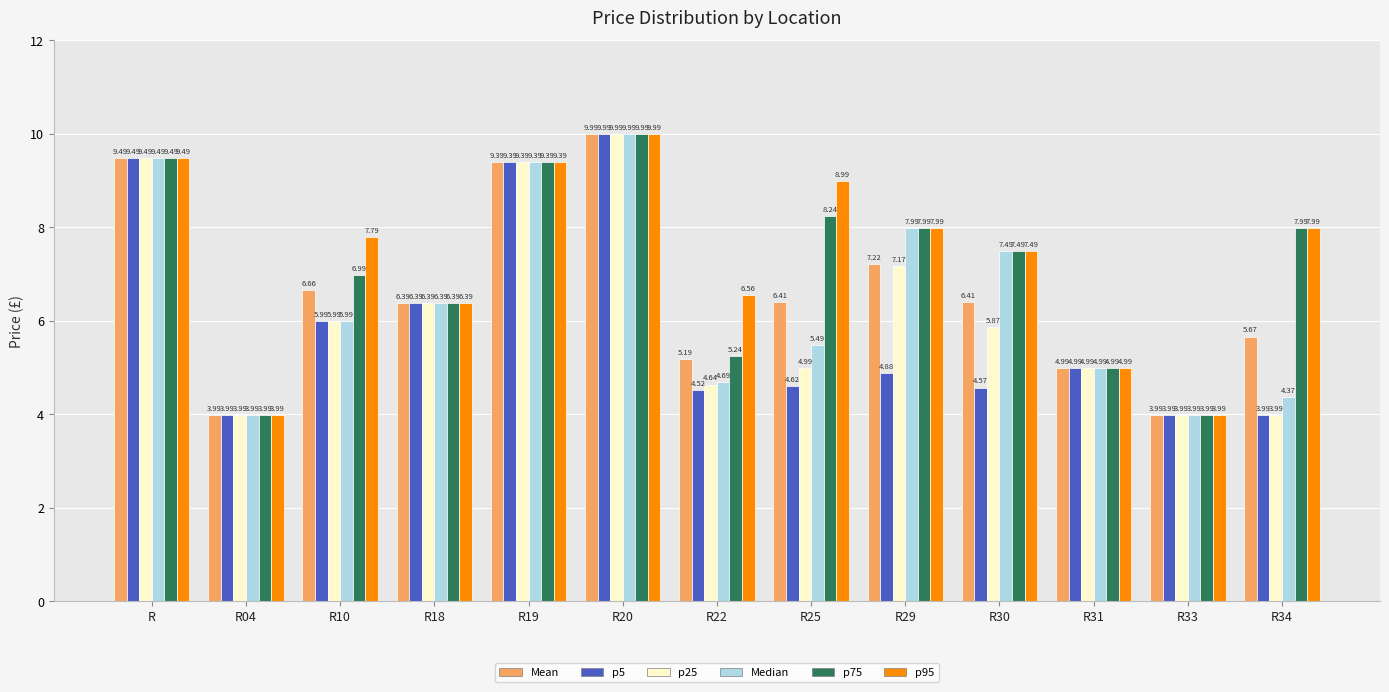

At which label does Median first exceed 5?

R